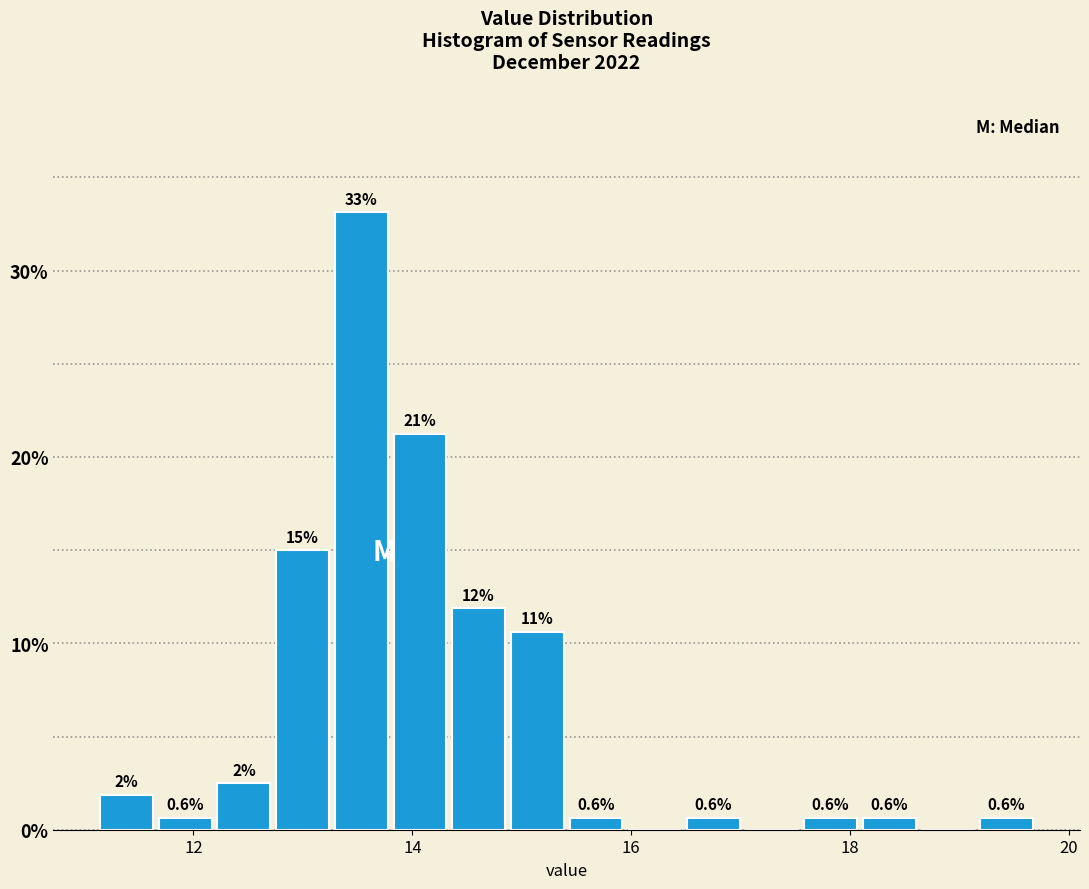

Around what value on the x-axis is the tallest bar? Give the approximate position of its centre, as read against the axis.

13.6